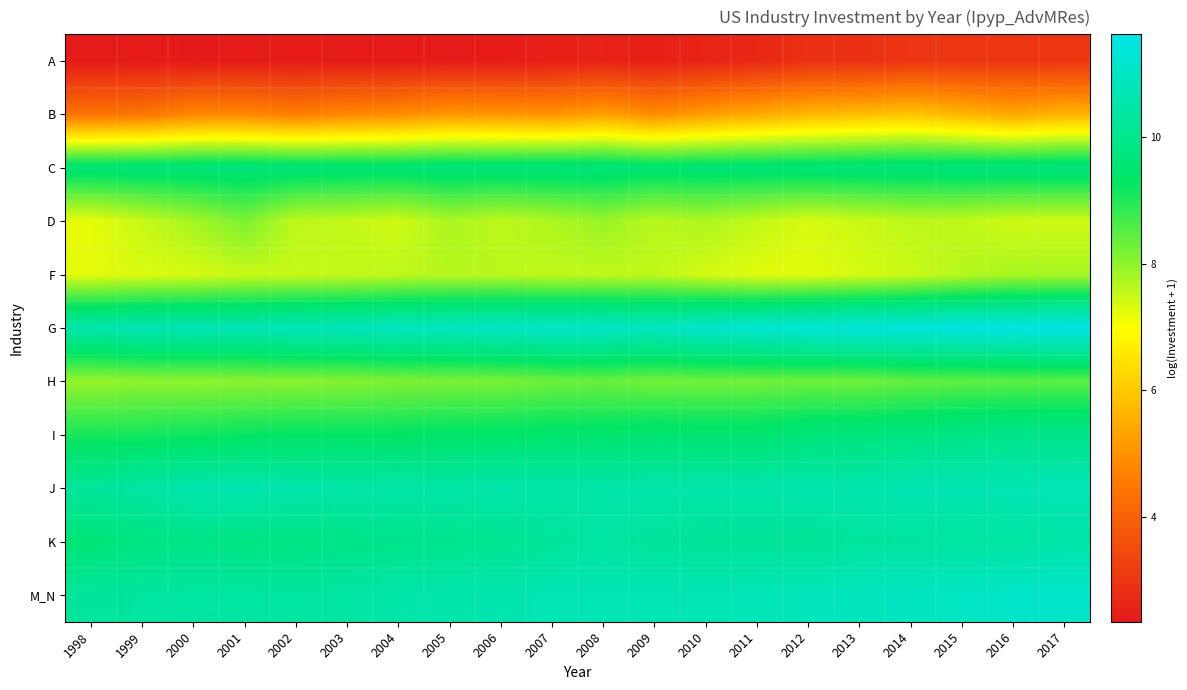

What is the total value across all series at 2014?

95.2